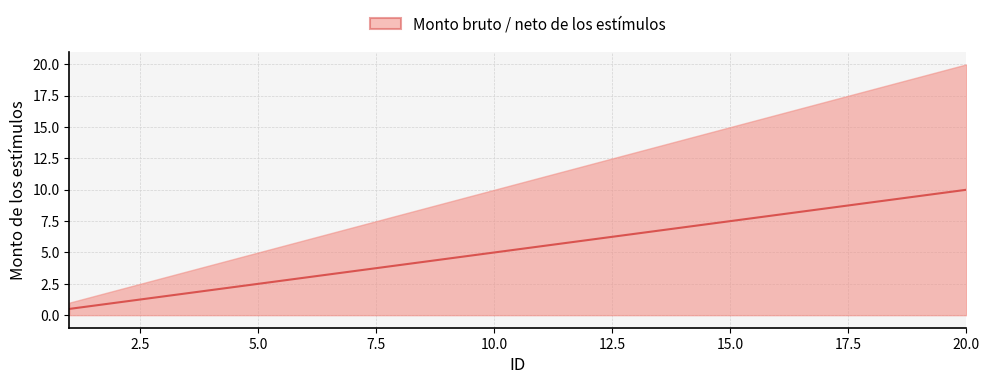

What position from the right is 17?

3